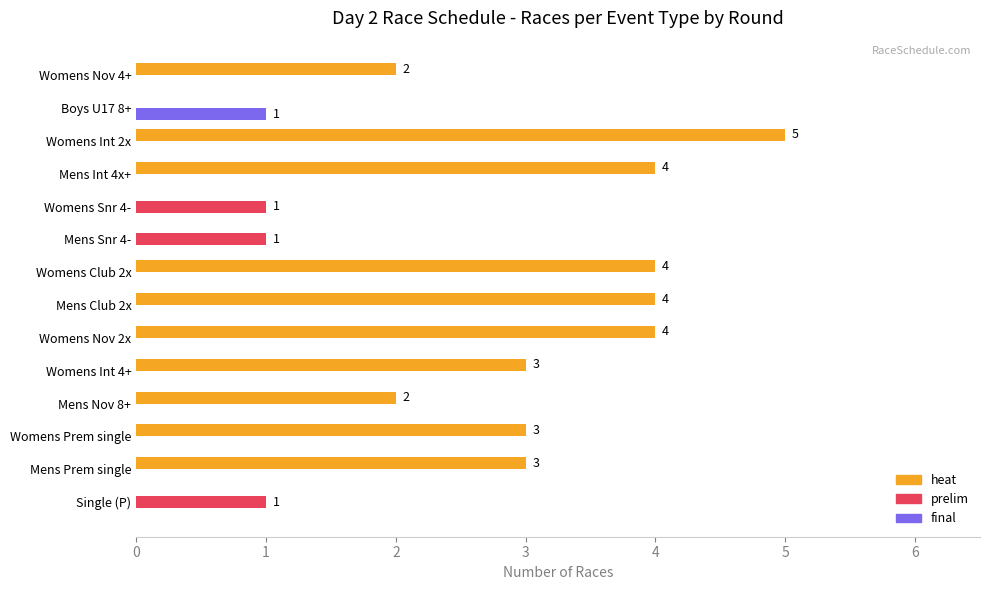

What is the sum of all final values?

1